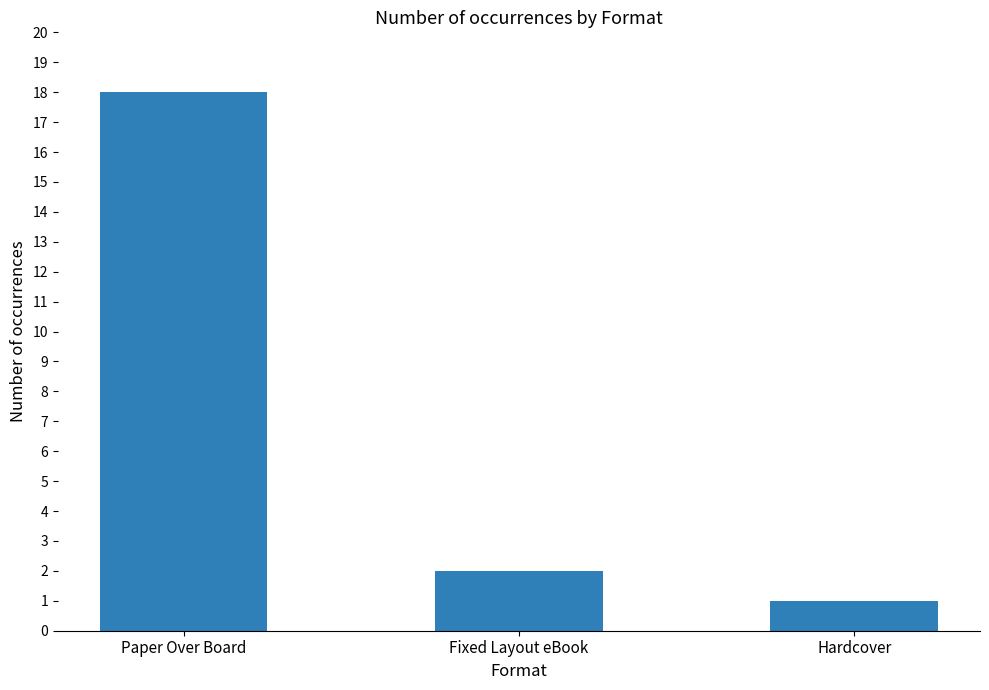

What is the maximum value shown in the chart?

18